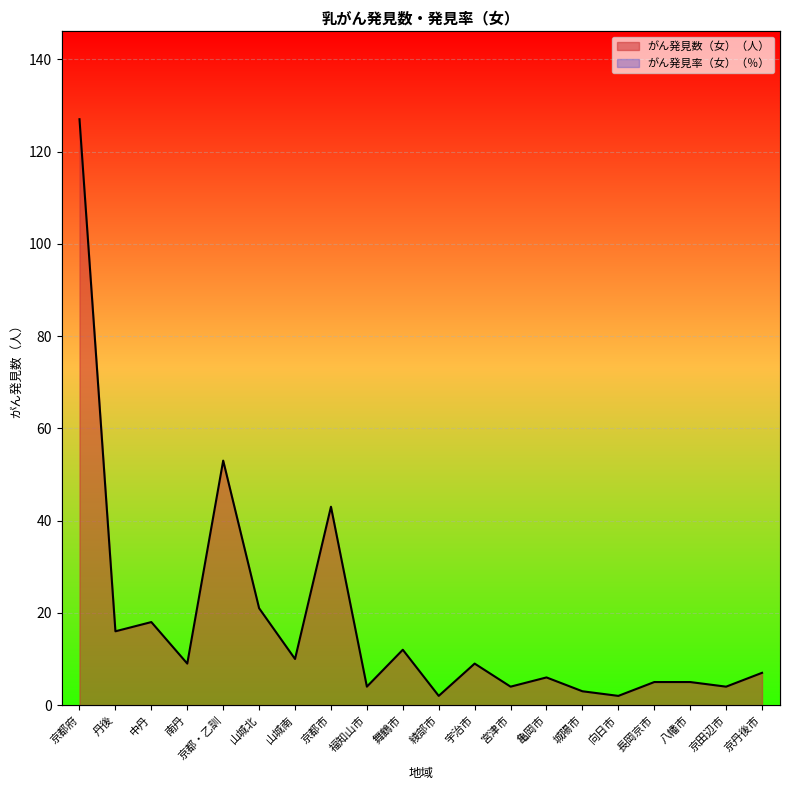

At which label does がん発見率（女）（％） first exceed 83?

京都府